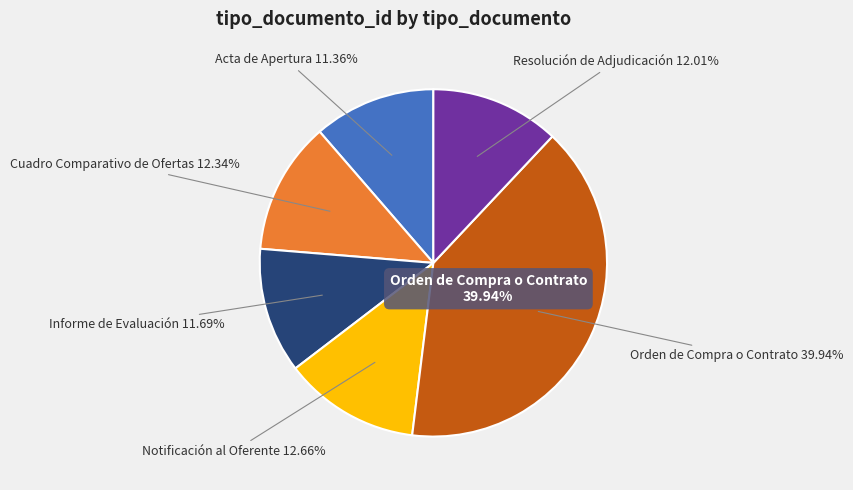

Is it true that Acta de Apertura is 11% of the pie?

True